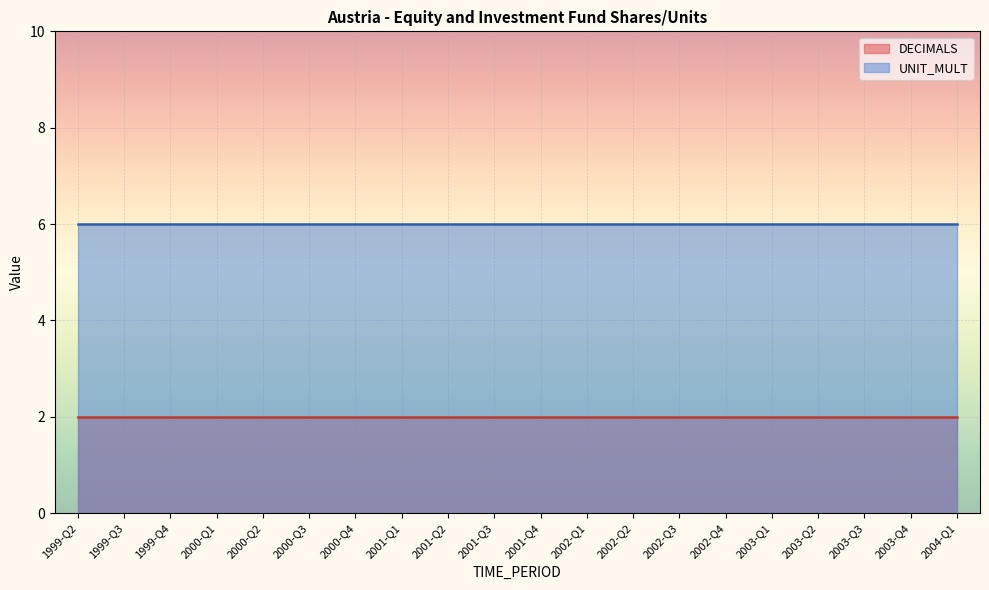

Which has a higher value, 2002-Q2 or 2000-Q1?

2002-Q2